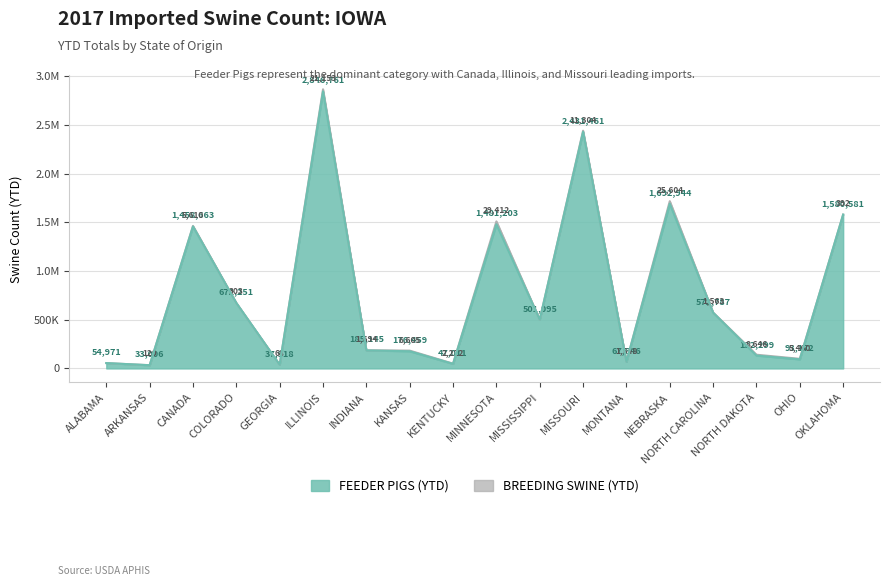

Is it true that the value at ILLINOIS is 2846761?

True